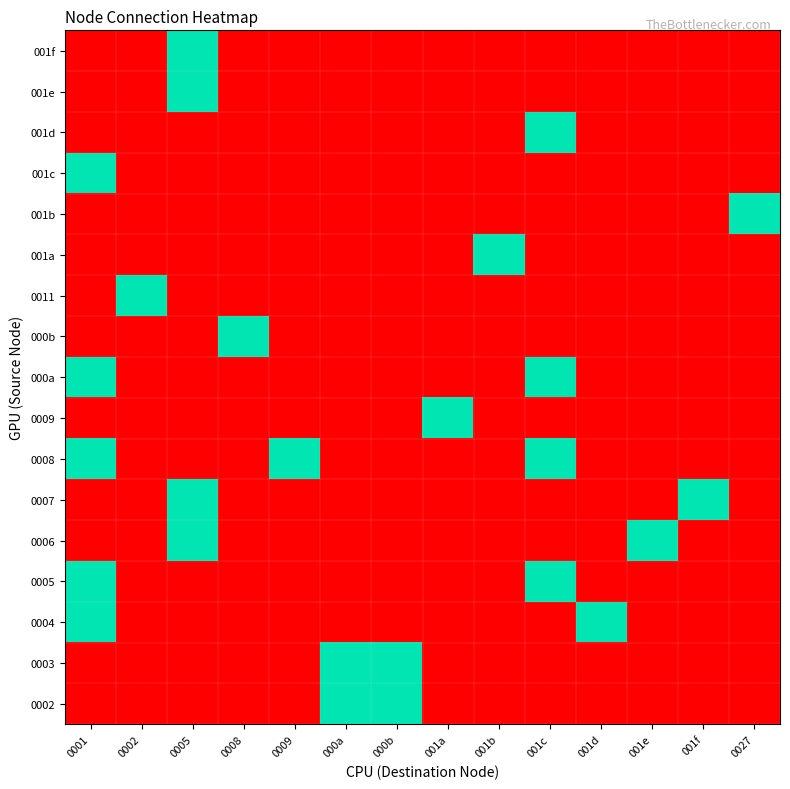

At which category does the chart reach its peak across all series?

000a